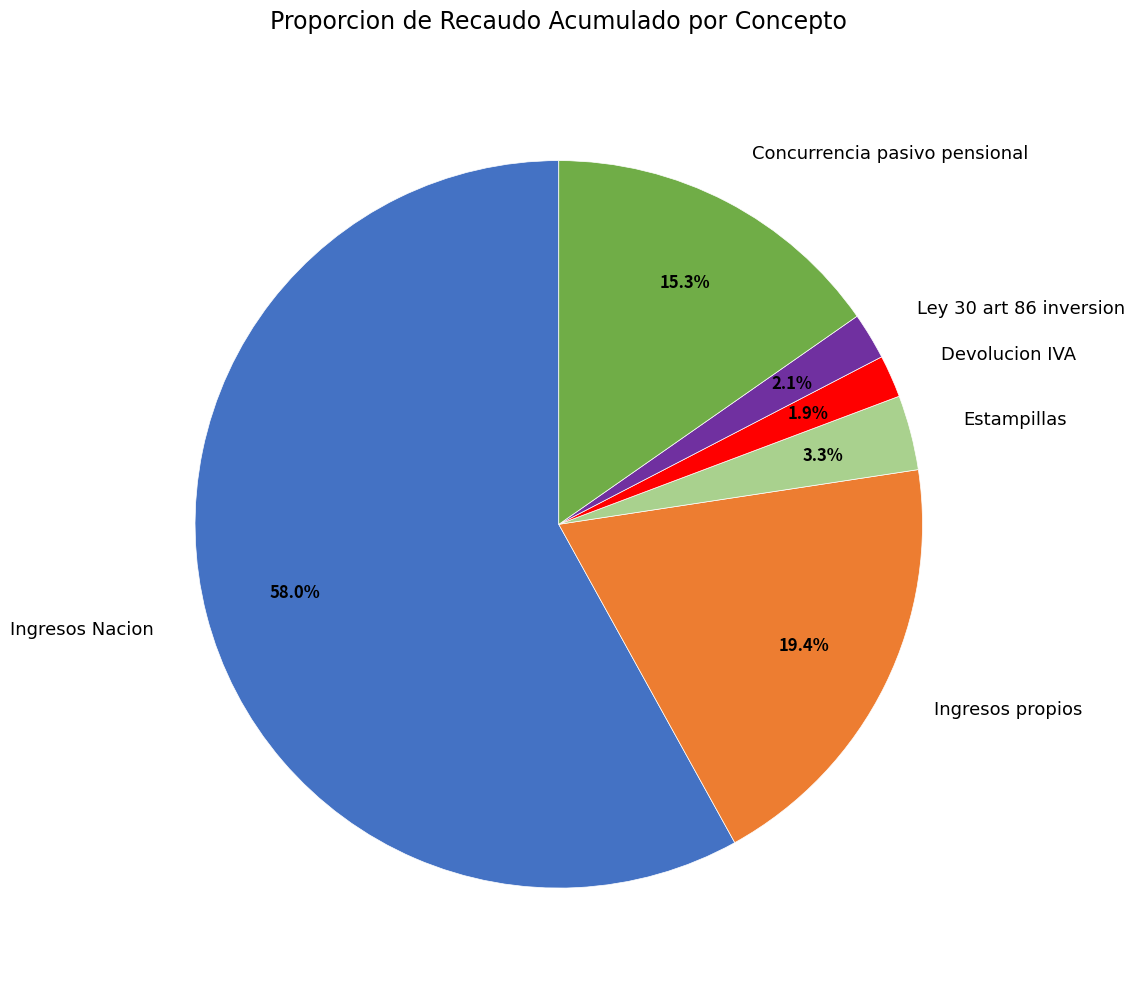

True or false: Concurrencia pasivo pensional accounts for 15% of the total.

True